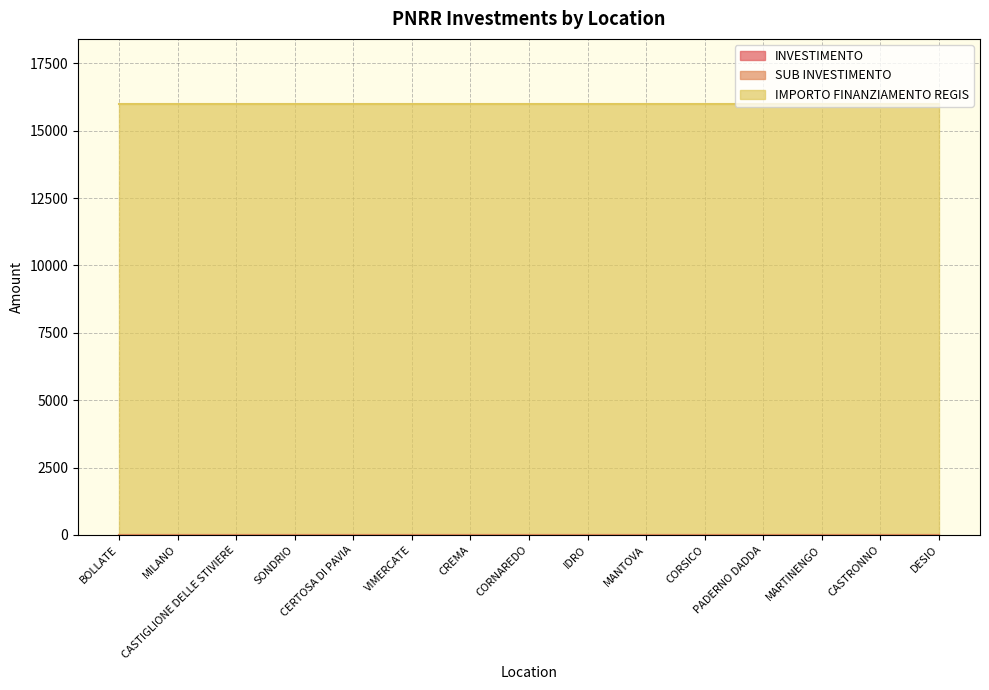

What is the greatest value displayed?

16000.0